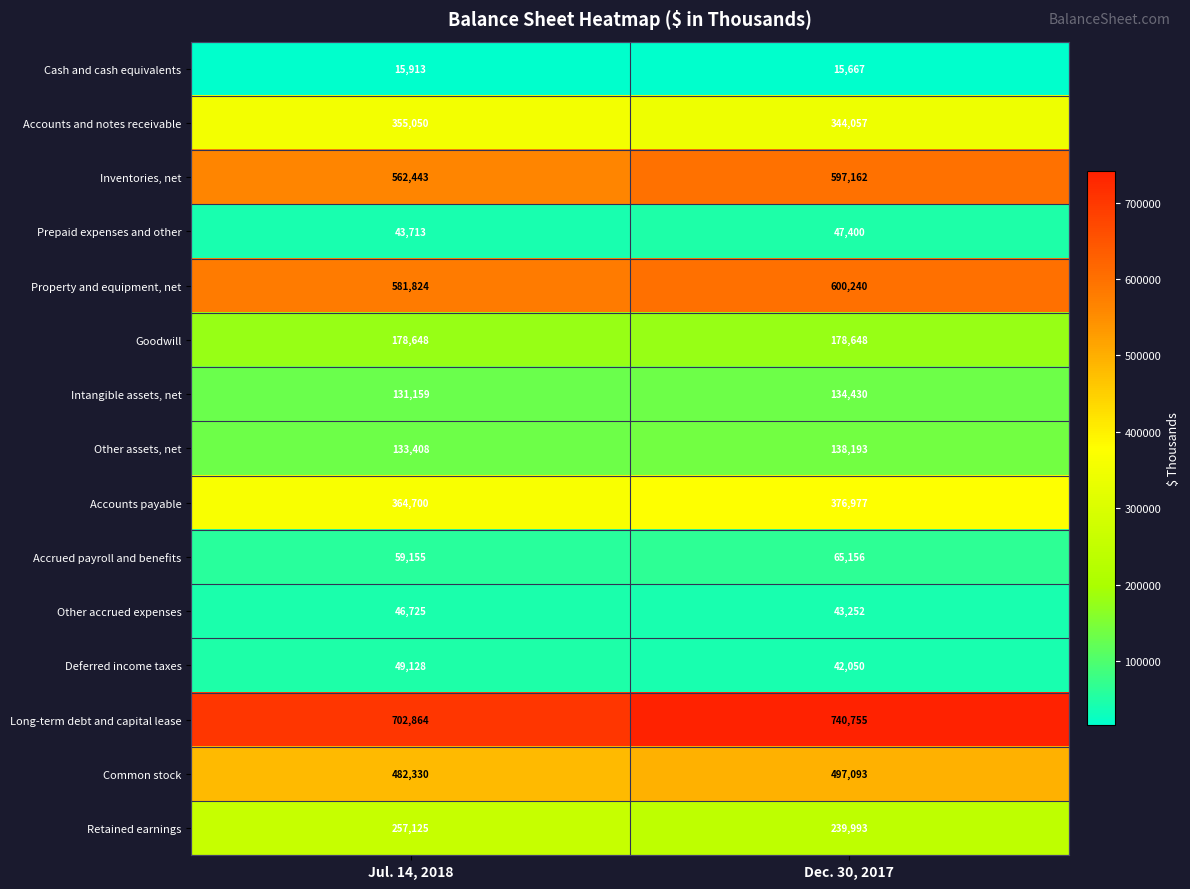

Which label corresponds to the largest value in the chart?

Dec. 30, 2017